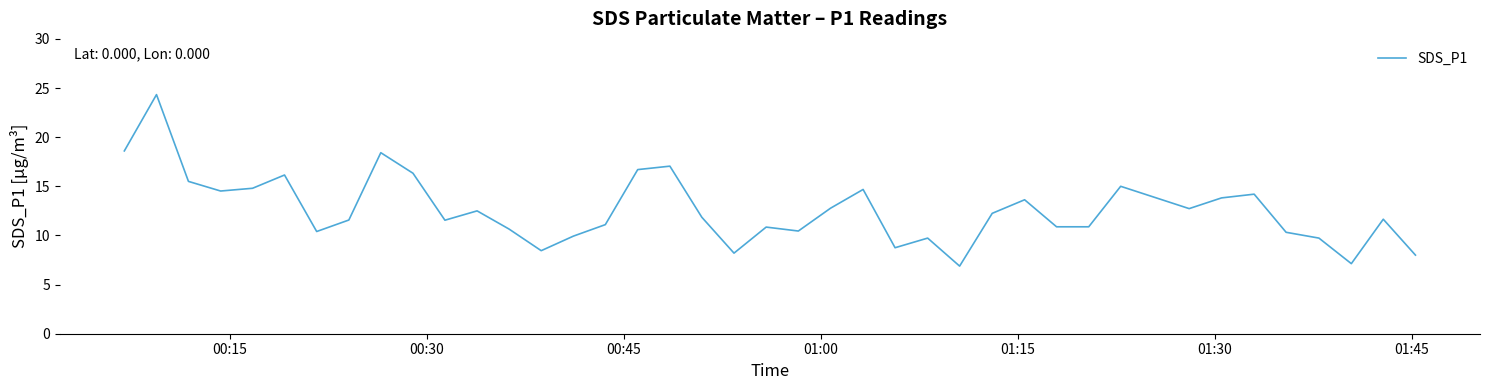

What is the smallest value displayed?

6.9